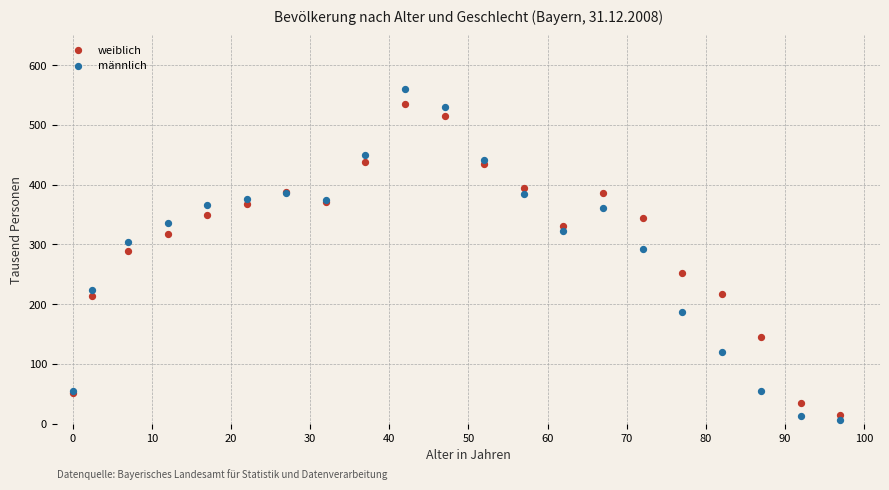

What is the X range (max minus min) for the scatter plot?

97.0